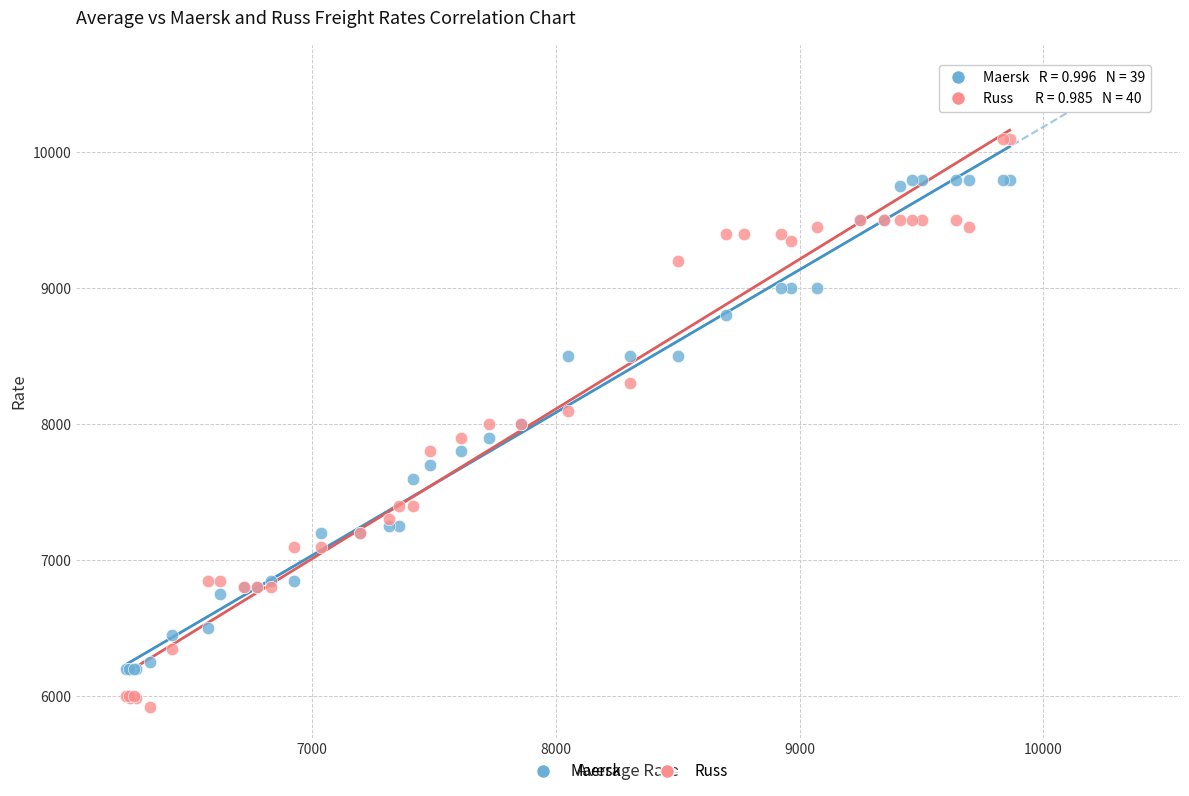

Which series reaches the maximum Y coordinate?

Russ